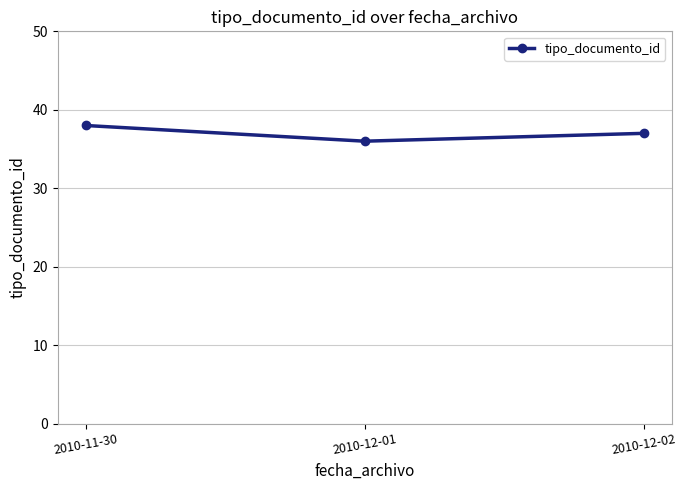

What is the average value?

37